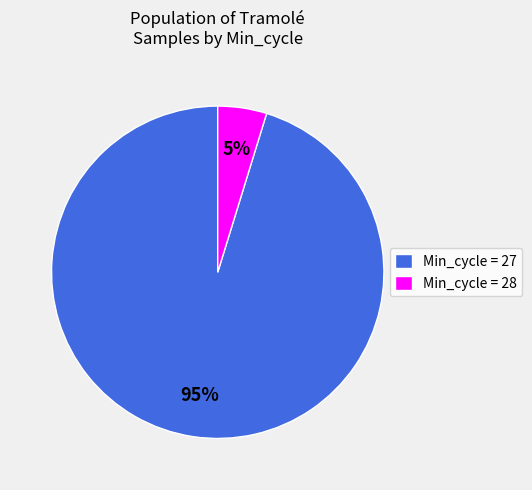

Combined, do Min_cycle = 27 and Min_cycle = 28 account for over 50%?

Yes